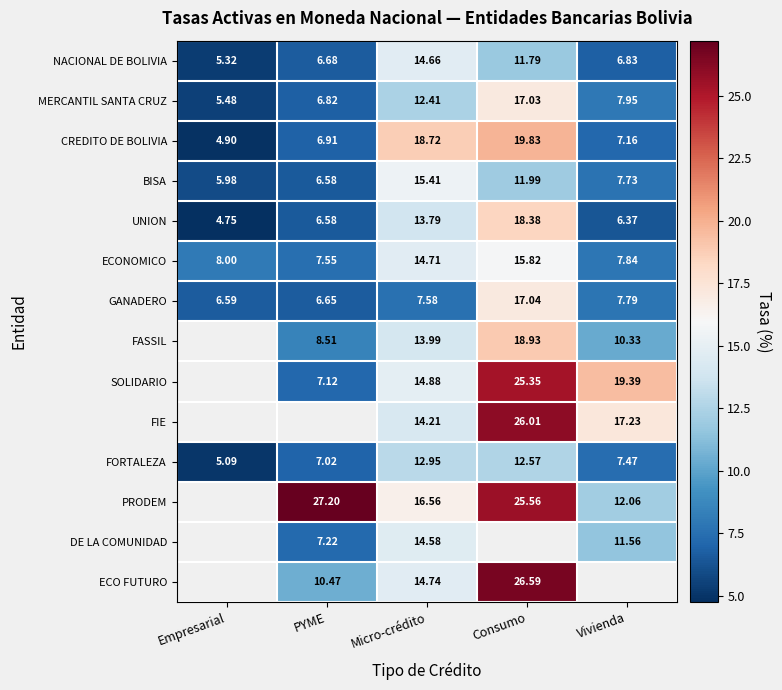

What is the greatest value displayed?

27.2